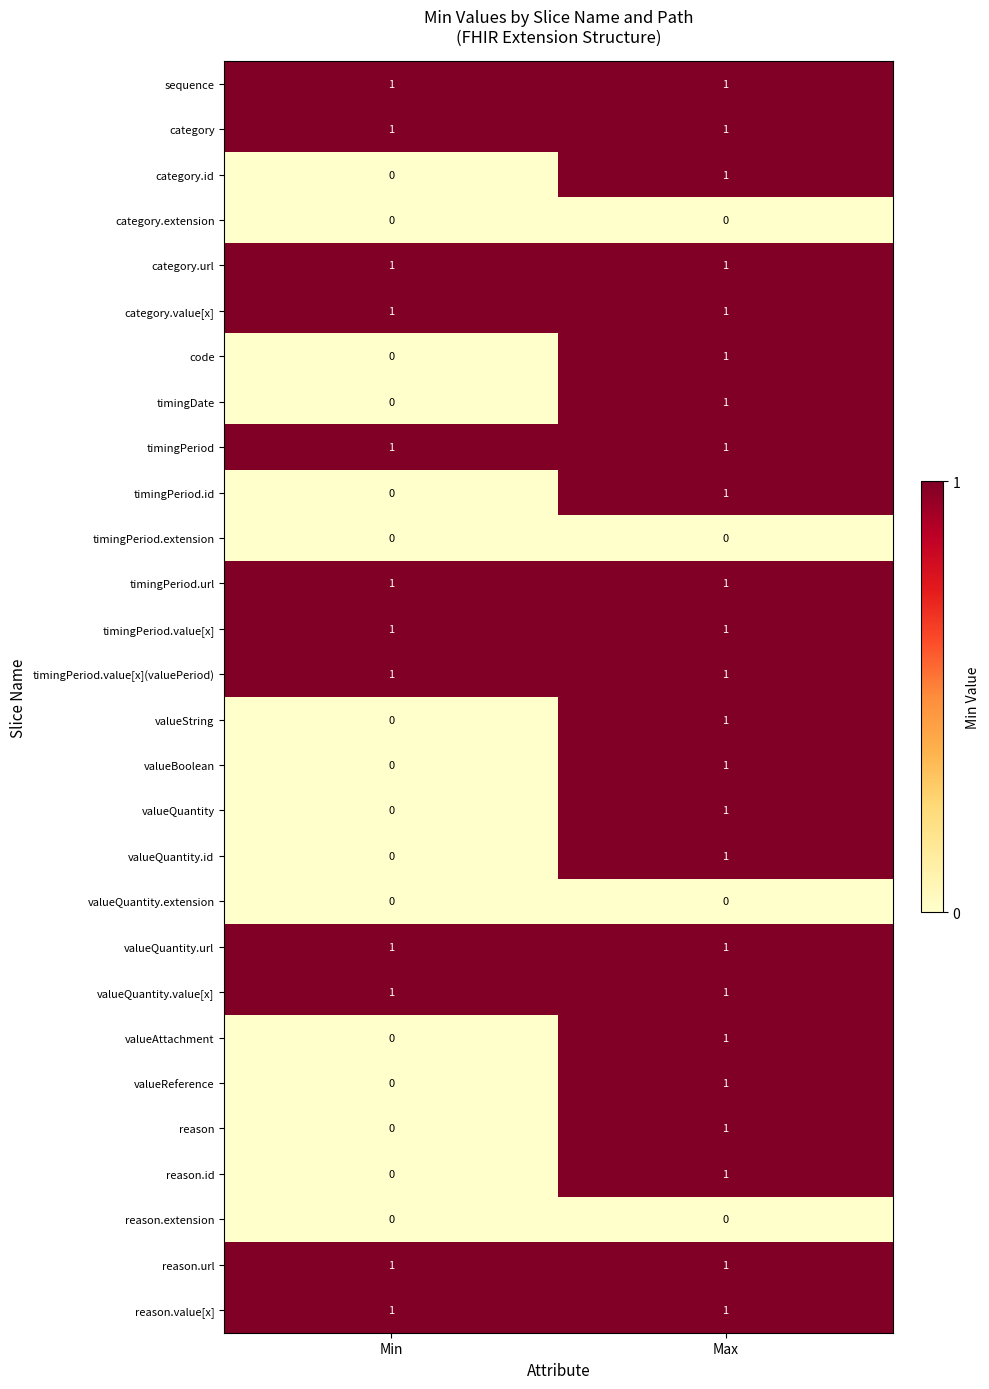

List the labels in order of valueBoolean value, largest first.

Max, Min